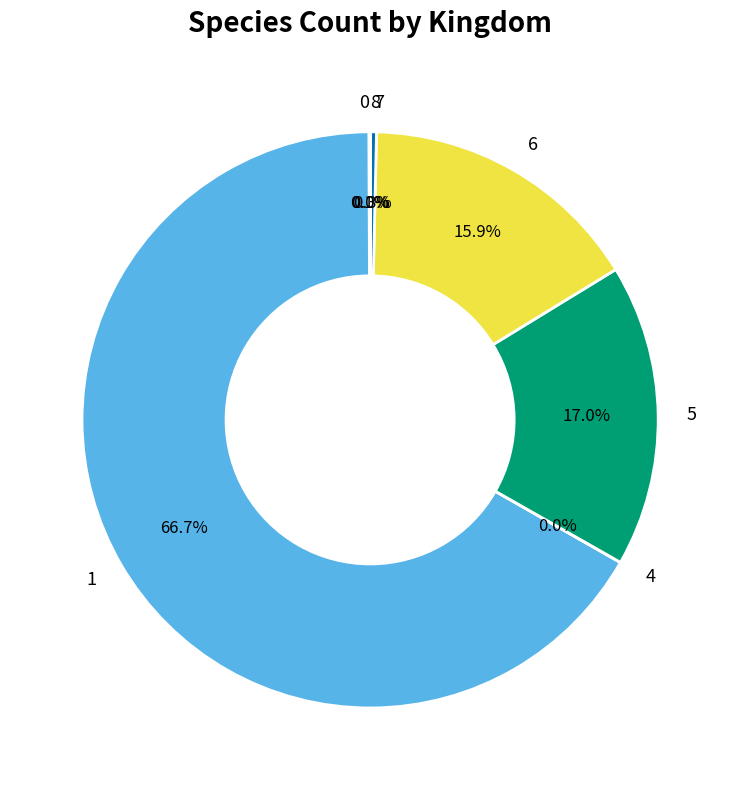

What is the largest slice in the pie chart?

1